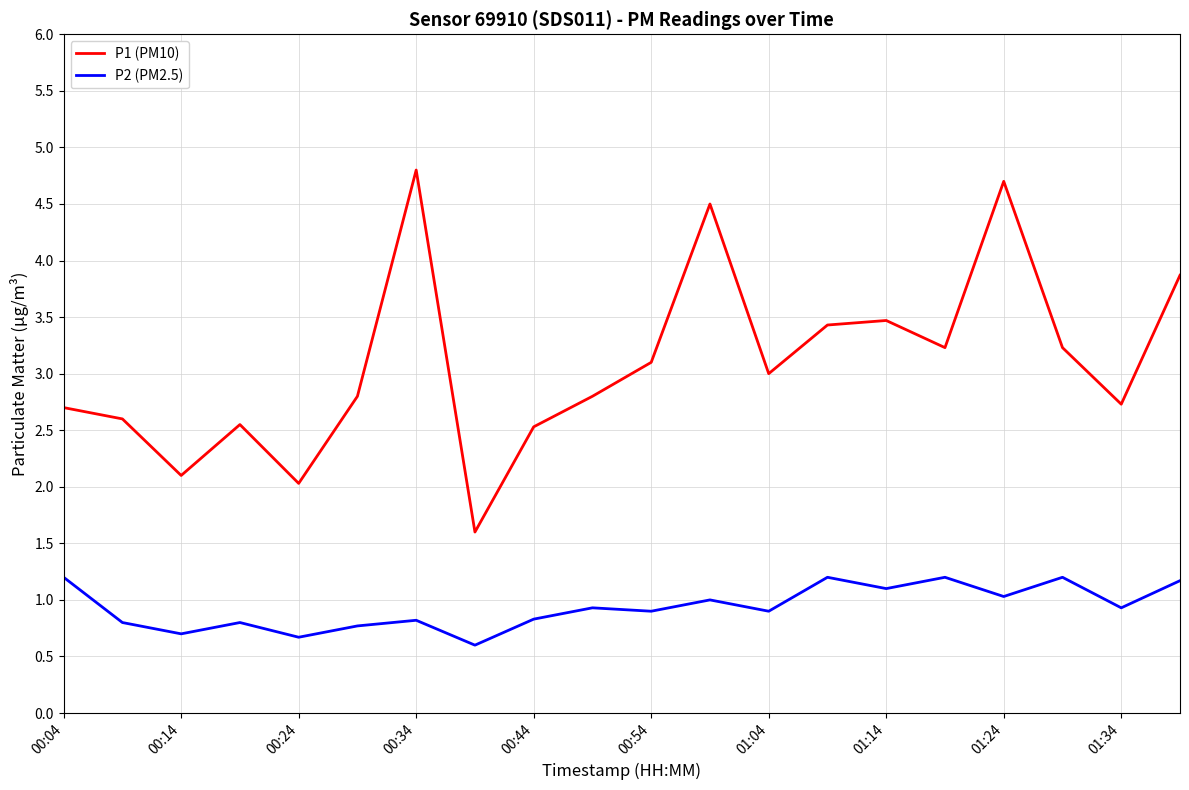

How many values in the P1 (PM10) series are below 3?

10